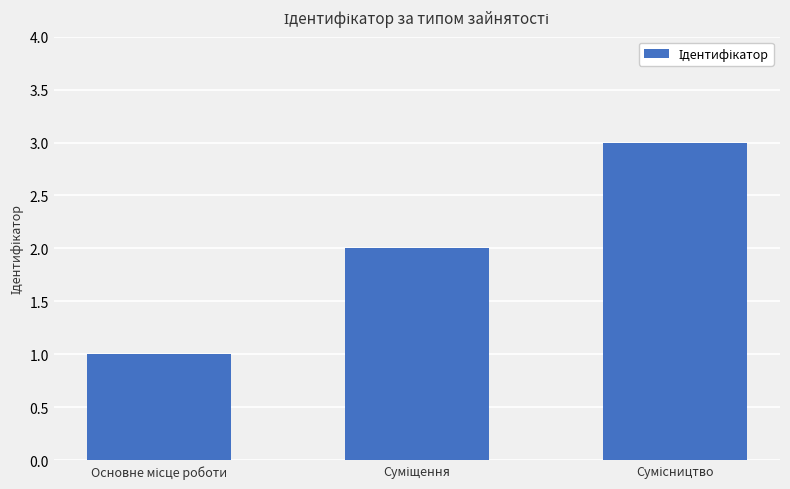

What is the maximum value shown in the chart?

3